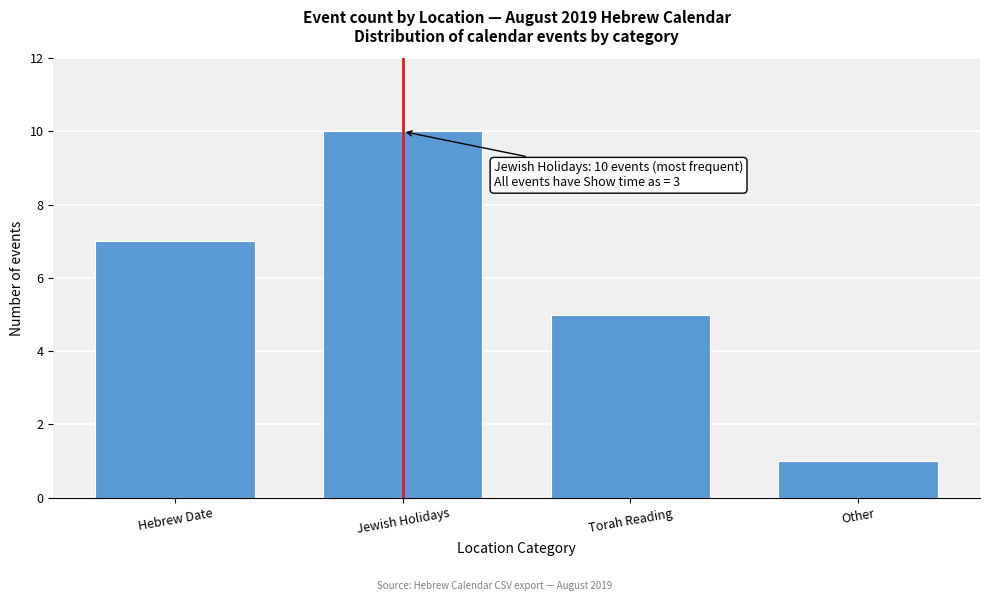

Reading left to right, extract all data points from this chart.

Hebrew Date=7	Jewish Holidays=10	Torah Reading=5	Other=1